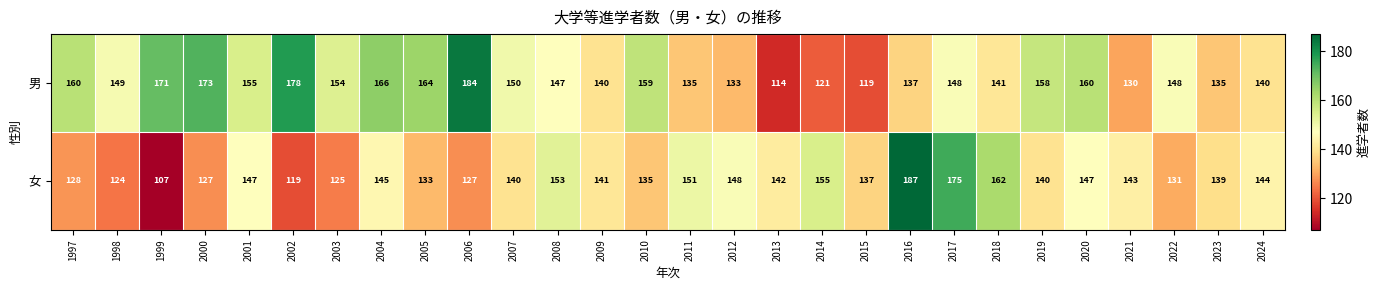

What is the total value across all series at 2005?

297